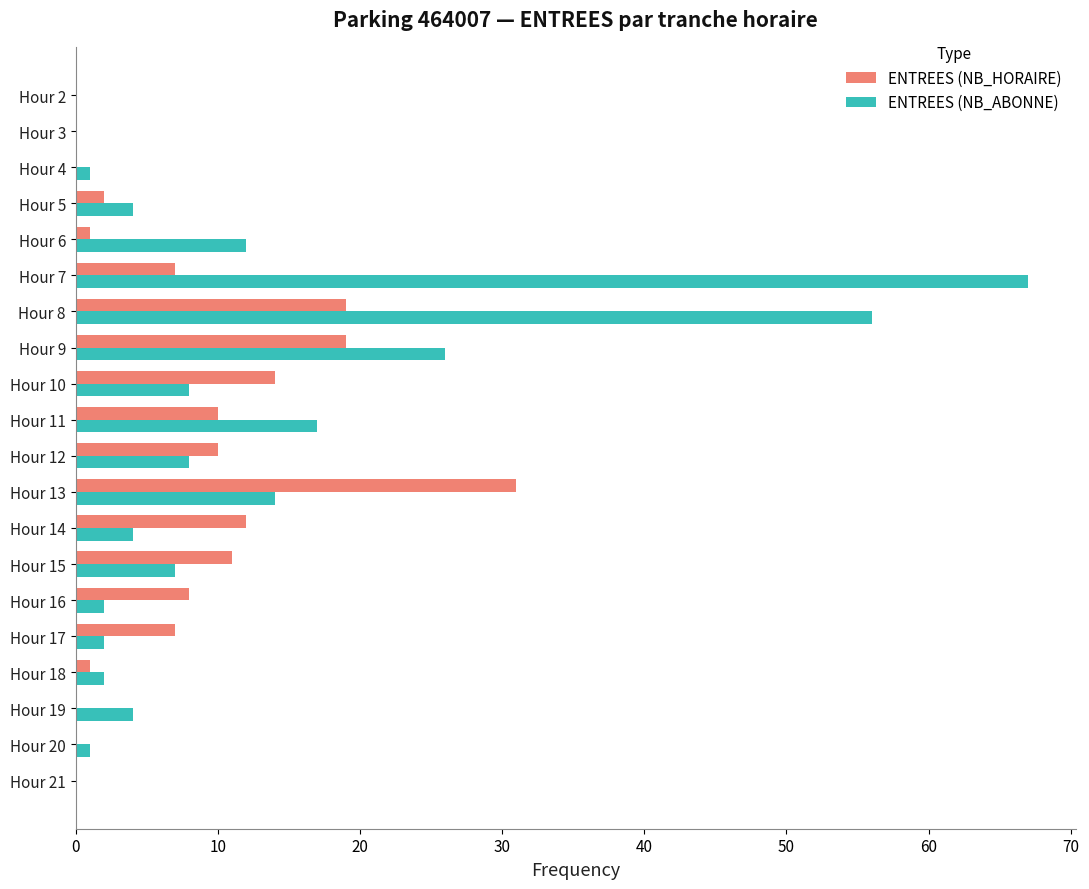

Which series changed the most between Hour 11 and Hour 15?

ENTREES (NB_ABONNE)